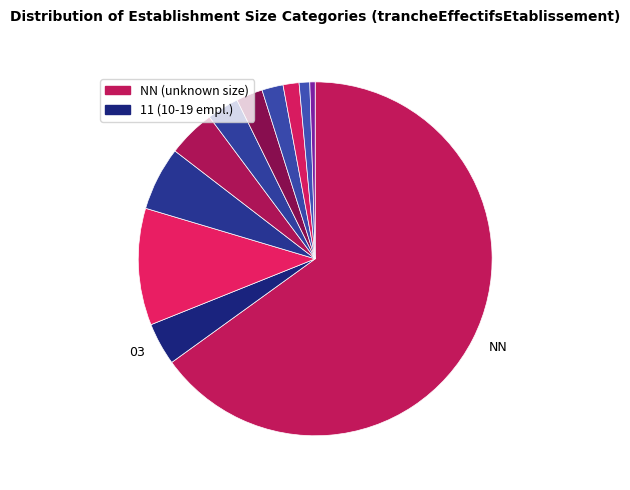

Which slice is the largest?

NN